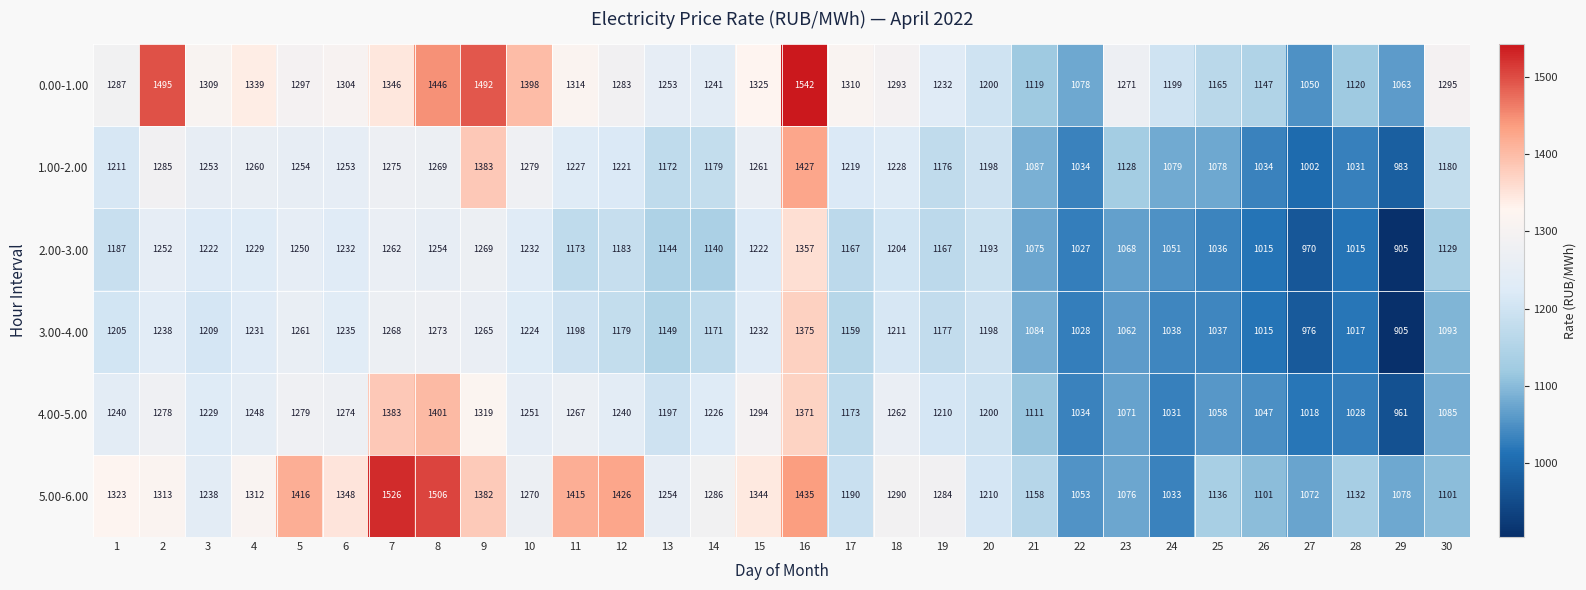

At how many categories does at least one series exceed 1359?

9